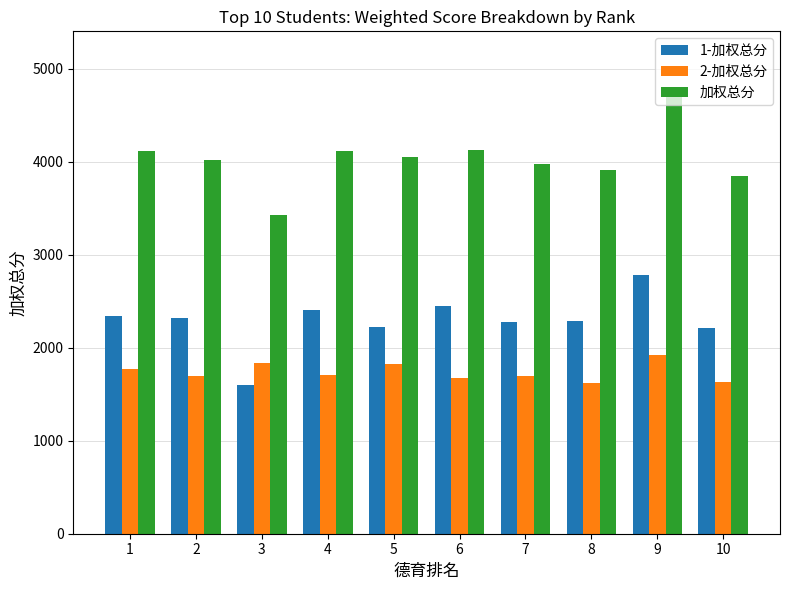

Are the bars horizontal?

No